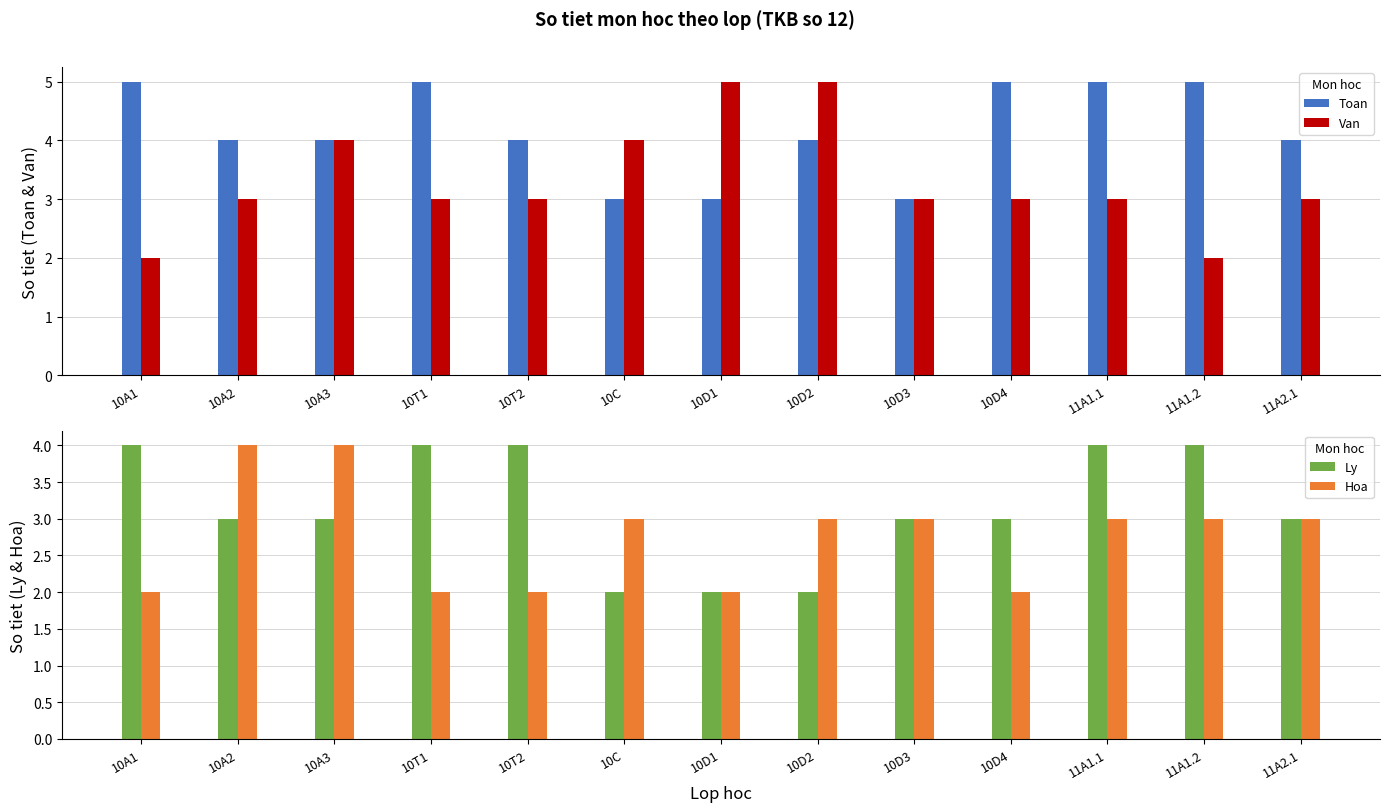

What is the label of the 5th bar from the right?

10D3